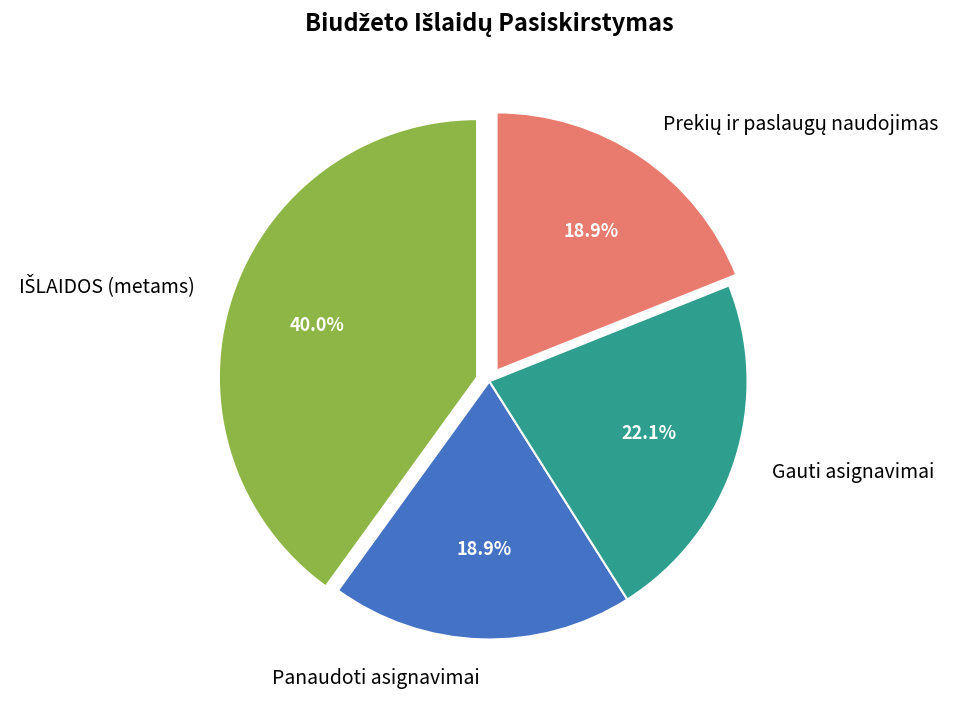

Is Panaudoti asignavimai the majority of the pie?

No